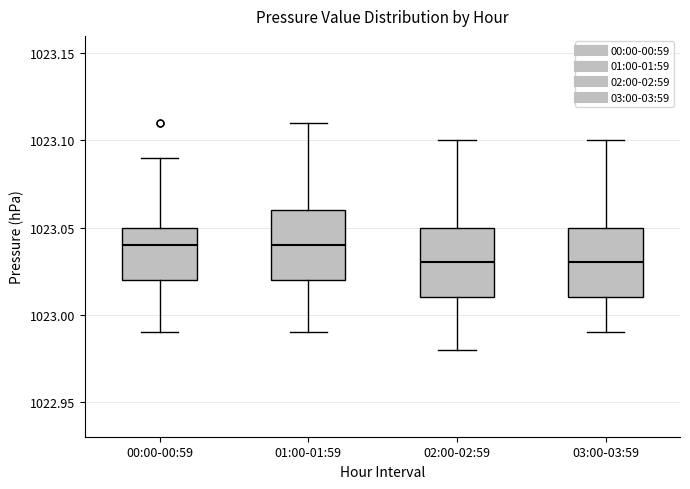

Reading left to right, read every box against the y-axis: the position of its median line, the range the box covers, and the ends of its whiskers. The values are not printed on the chart, so give them approximately, as read against the axis.

00:00-00:59: median 1023.04, box 1023.02 to 1023.05, whiskers 1022.99 to 1023.09
01:00-01:59: median 1023.04, box 1023.02 to 1023.06, whiskers 1022.99 to 1023.11
02:00-02:59: median 1023.03, box 1023.01 to 1023.05, whiskers 1022.98 to 1023.10
03:00-03:59: median 1023.03, box 1023.01 to 1023.05, whiskers 1022.99 to 1023.10